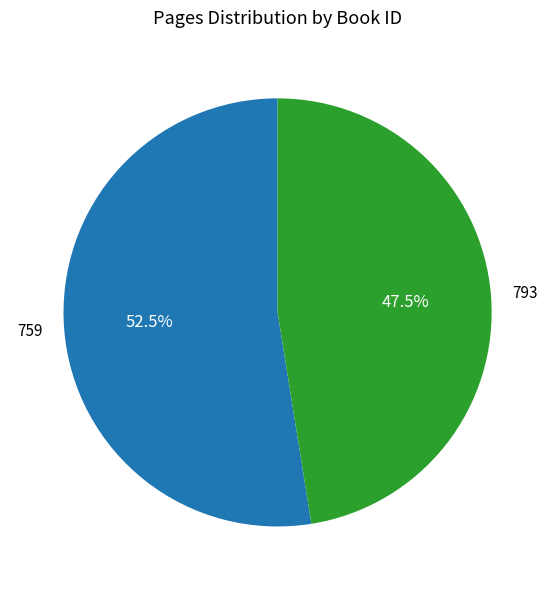

What is the ratio of the value at 793 to the value at 759?

0.9